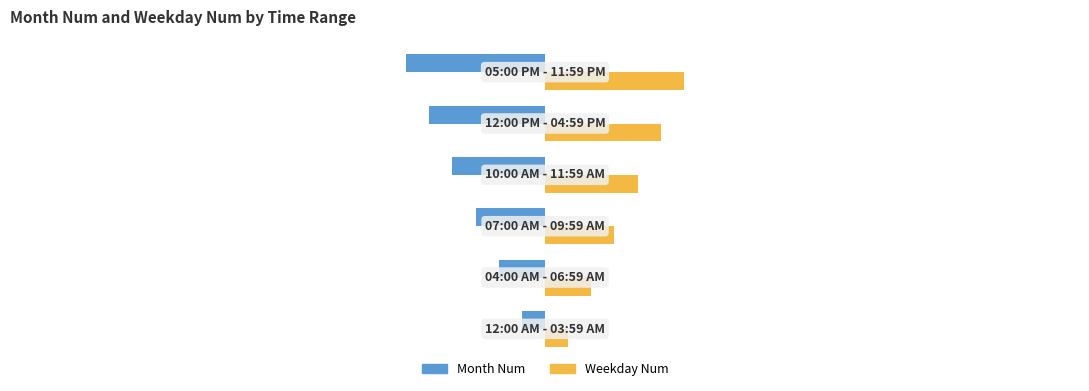

Rank the series by their average value, from lowest to highest.

Month Num, Weekday Num